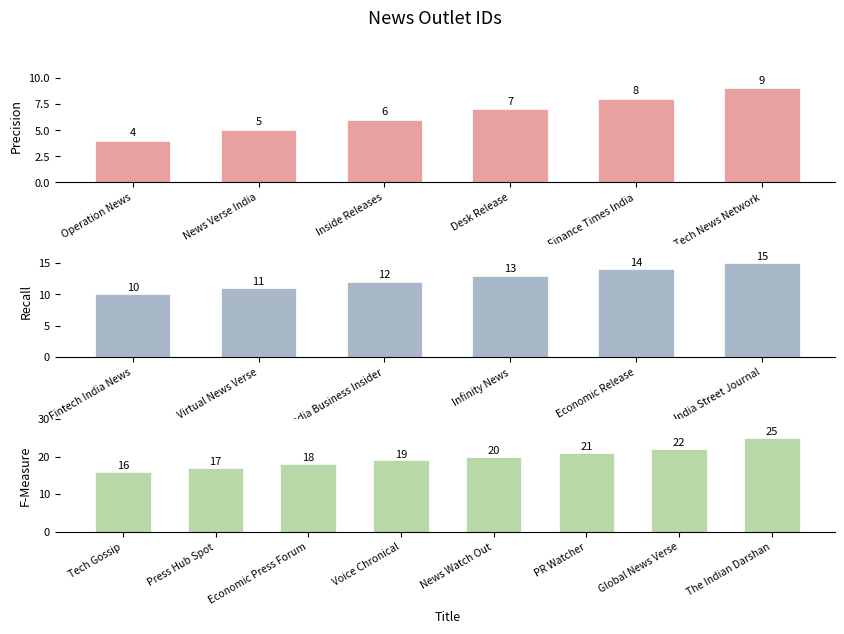

The value at Inside Releases is 3. True or false?

False